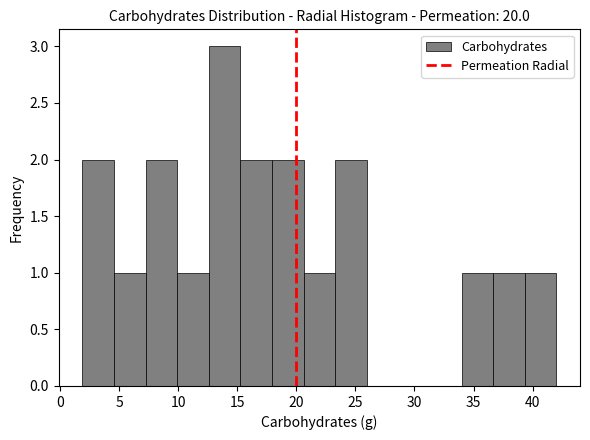

Over which range of the x-axis is the bar tallest?

12.5 to 15.5